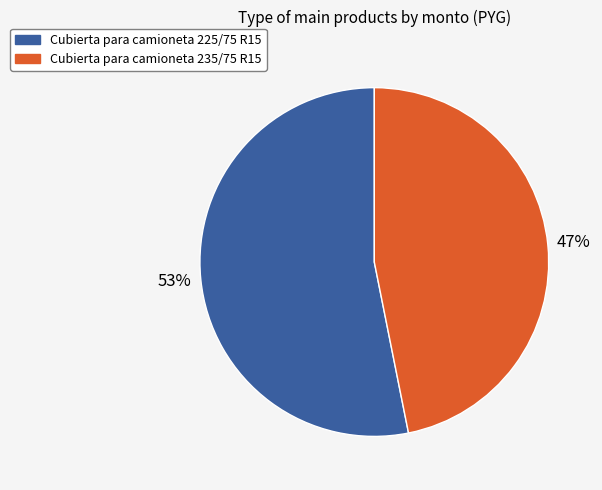

Which has a higher value, Cubierta para camioneta 235/75 R15 or Cubierta para camioneta 225/75 R15?

Cubierta para camioneta 225/75 R15